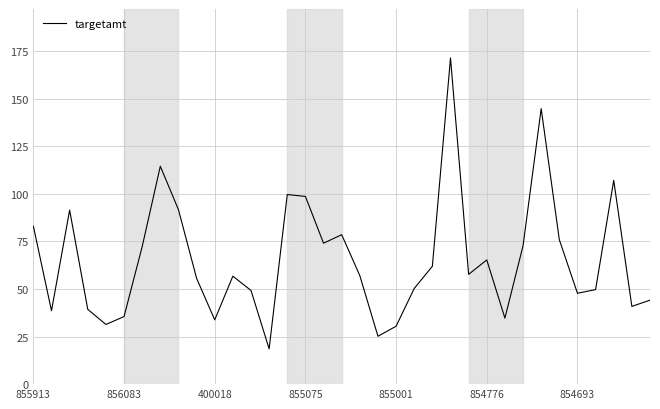

What is the maximum value shown in the chart?

171.5